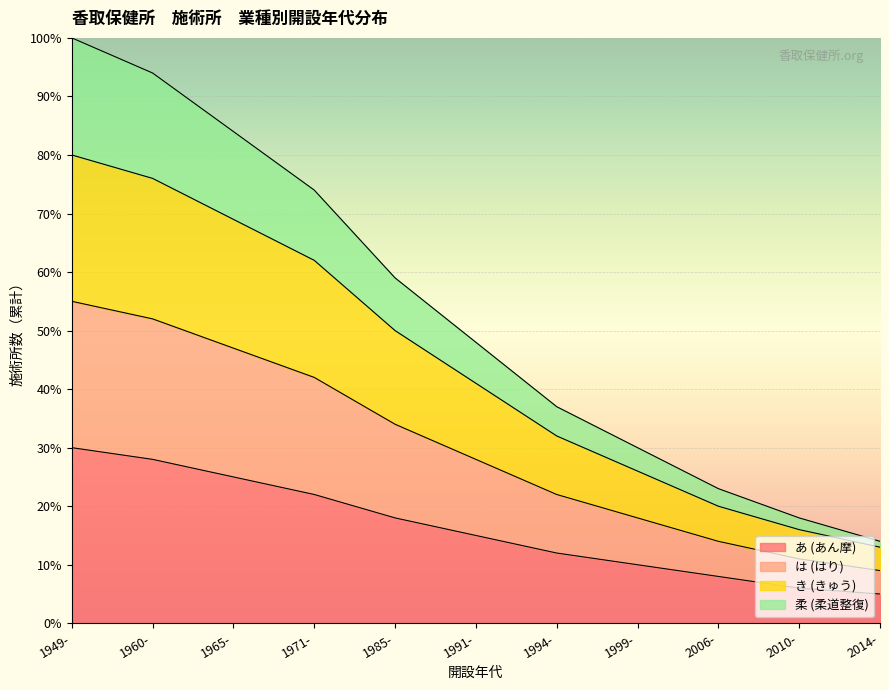

Does the chart display data point markers on the line(s)?

No